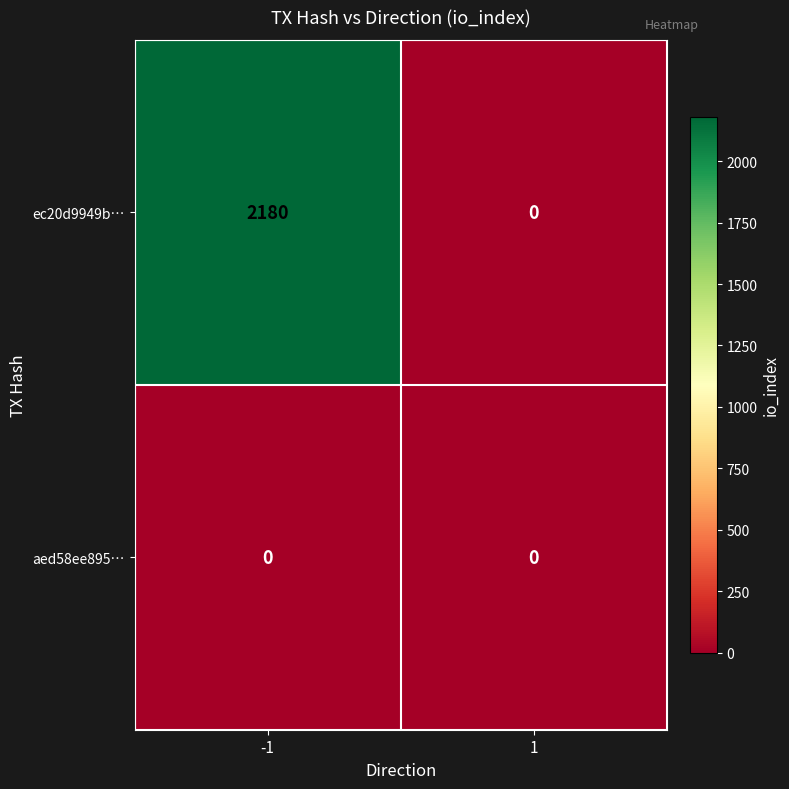

List the series in order of their peak value, lowest first.

aed58ee895…, ec20d9949b…